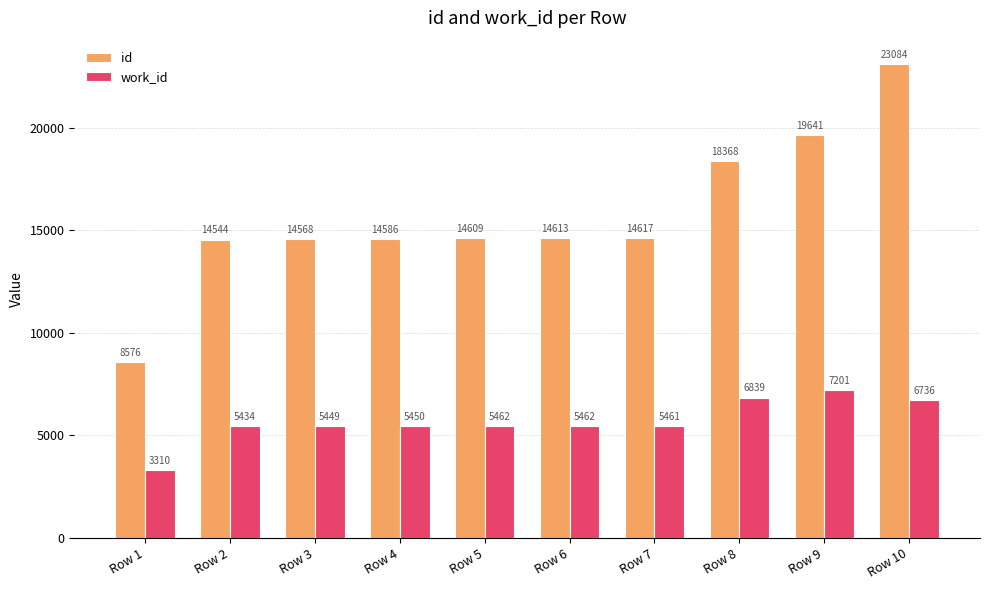

Are the bars horizontal?

No